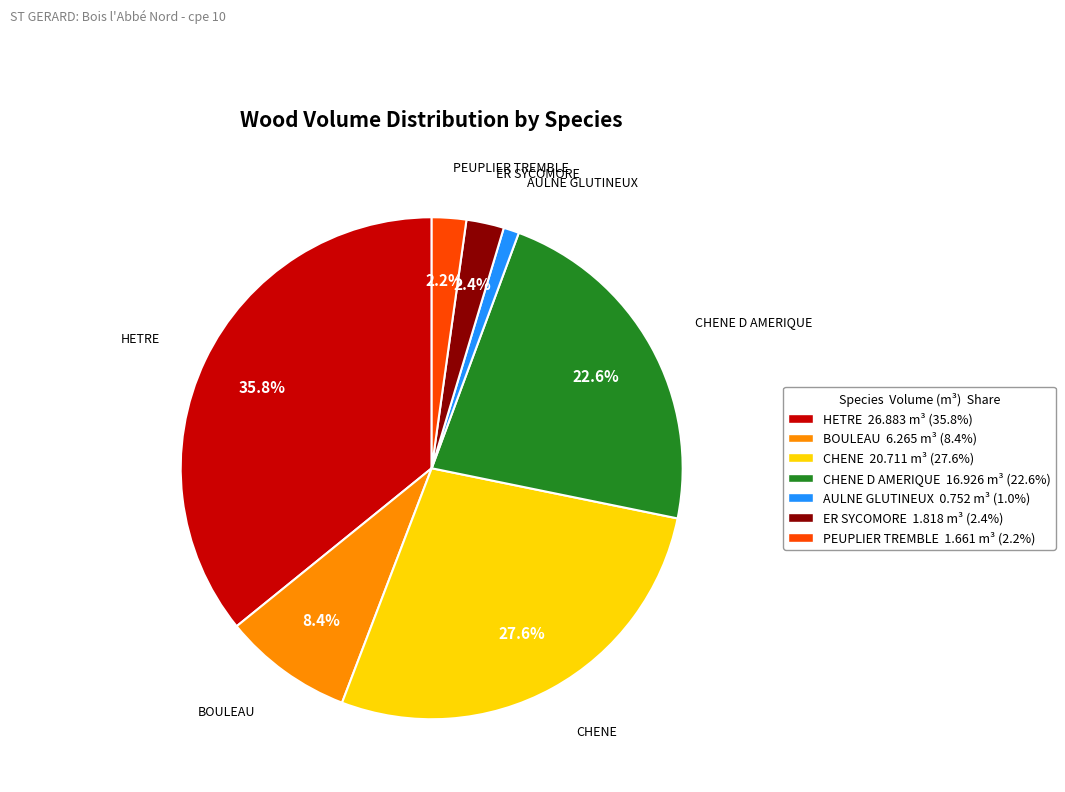

To the nearest percent, what is the average slice percentage?

14%